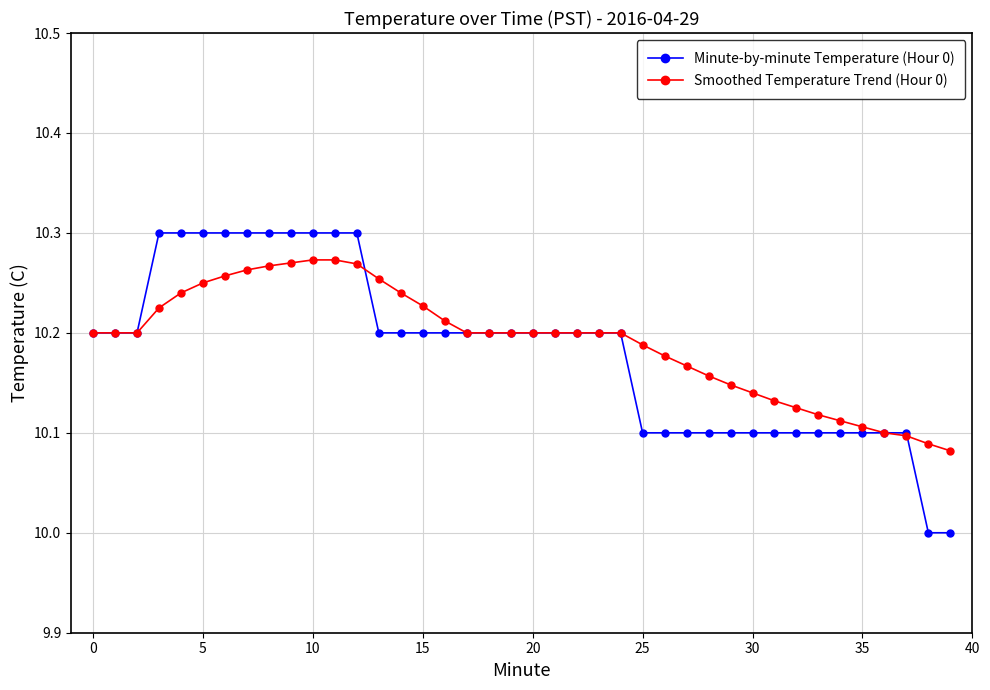

What is the minimum value for Minute-by-minute Temperature (Hour 0)?

10.0